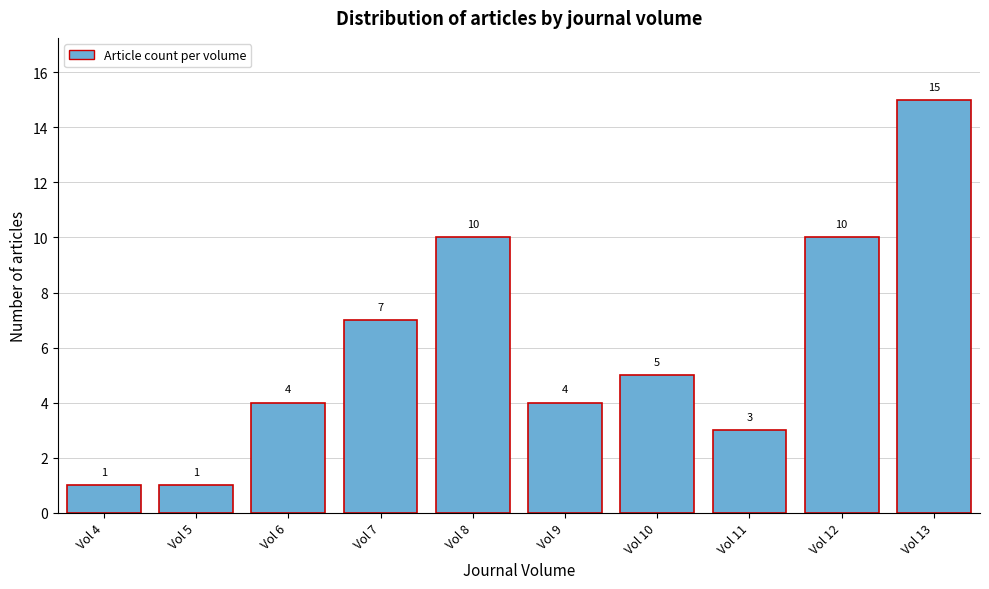

Reading left to right, transcribe this chart: for each bar, give the range it covers on the x-axis and its height.

3.5 to 4.5: 1
4.5 to 5.5: 1
5.5 to 6.5: 4
6.5 to 7.5: 7
7.5 to 8.5: 10
8.5 to 9.5: 4
9.5 to 10.5: 5
10.5 to 11.5: 3
11.5 to 12.5: 10
12.5 to 13.5: 15